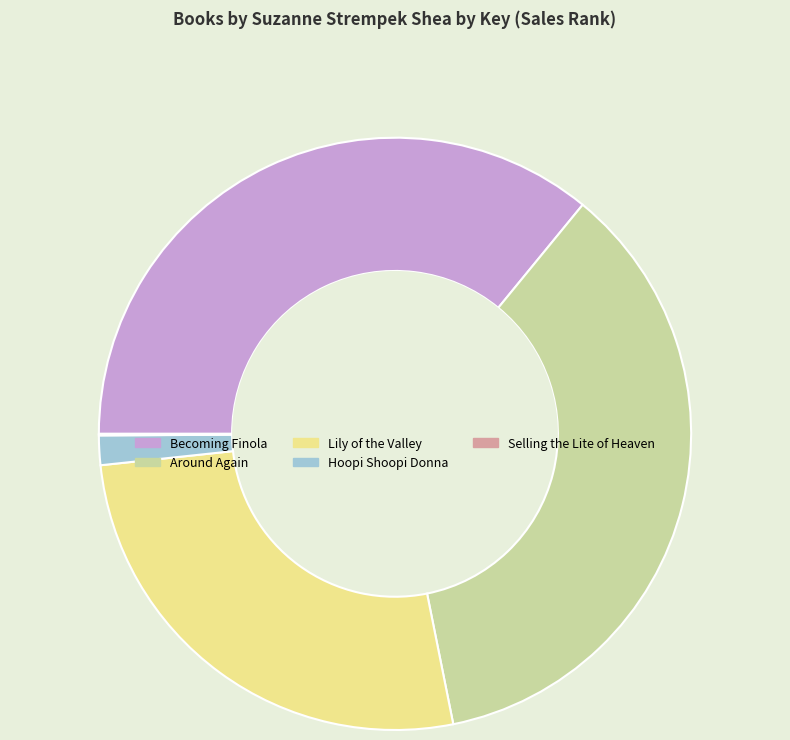

What is the ratio of the value at Becoming Finola to the value at Hoopi Shoopi Donna?

22.4